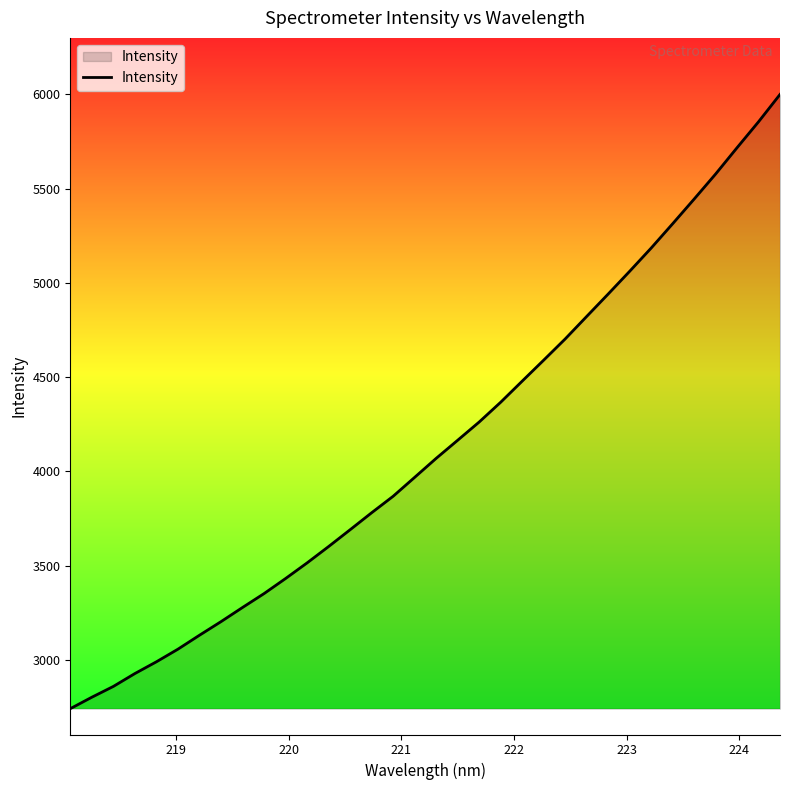

What is the minimum value shown in the chart?

2741.2